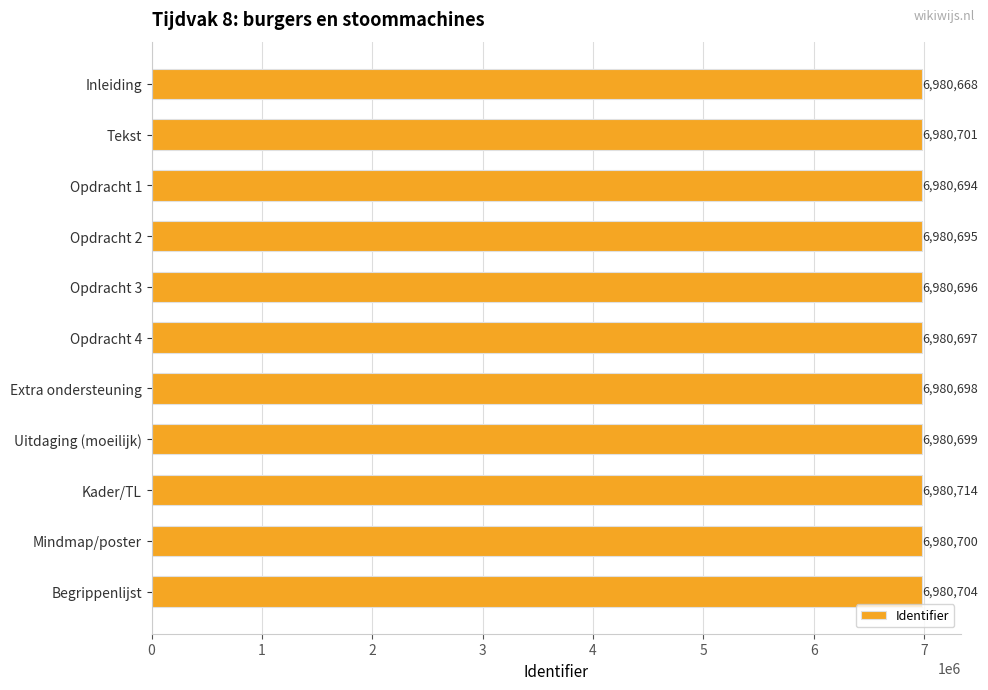

The chart shows a value of 6980694 at Opdracht 1. True or false?

True